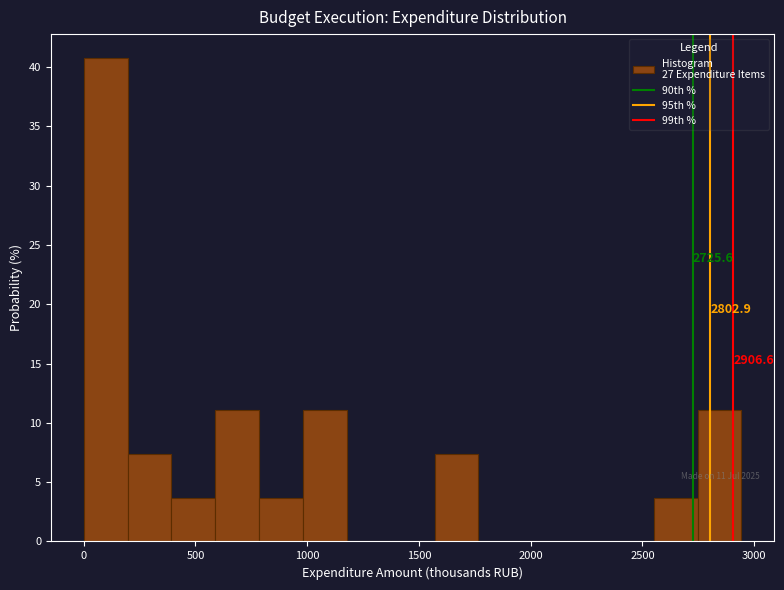

Read against the x-axis, roughly where is the centre of the tallest bar?

100